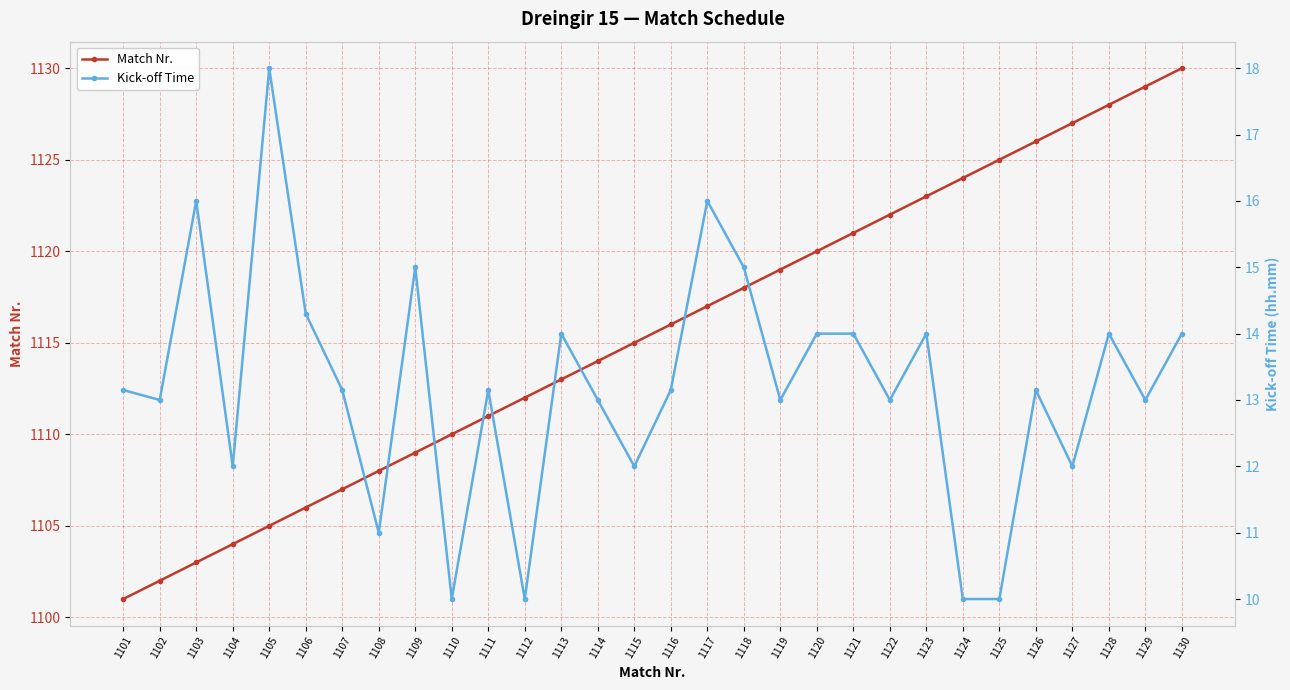

At which category does Kick-off Time reach its first local valley?

1102